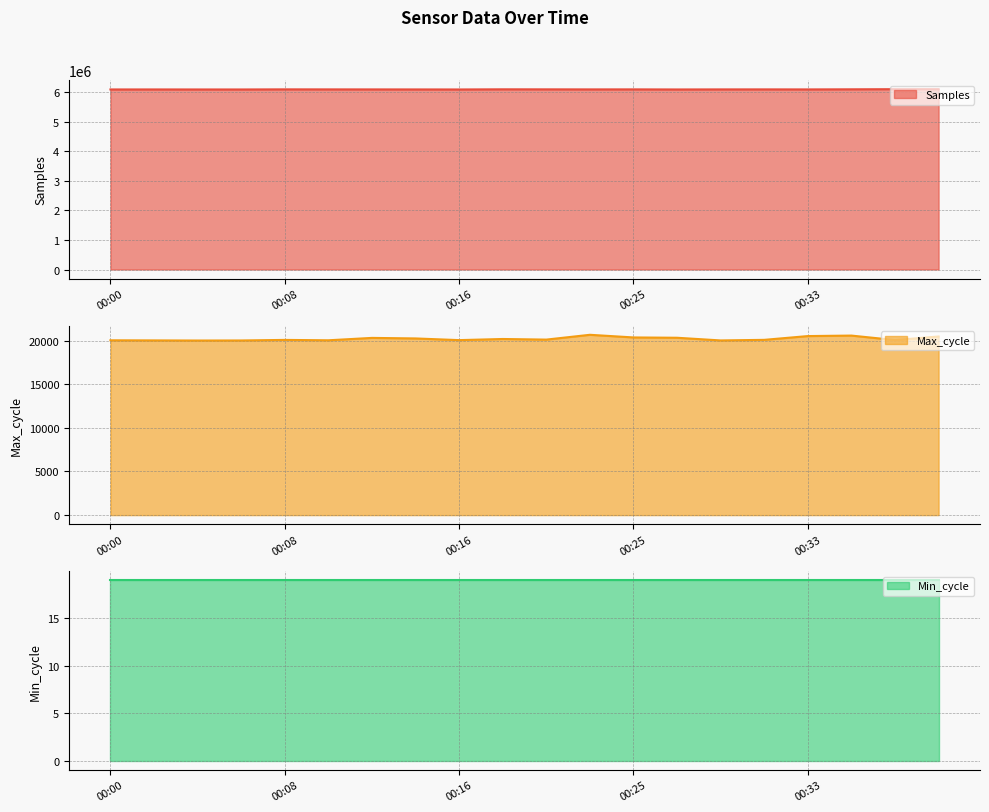

True or false: Samples line and Min_cycle line cross at least once.

False